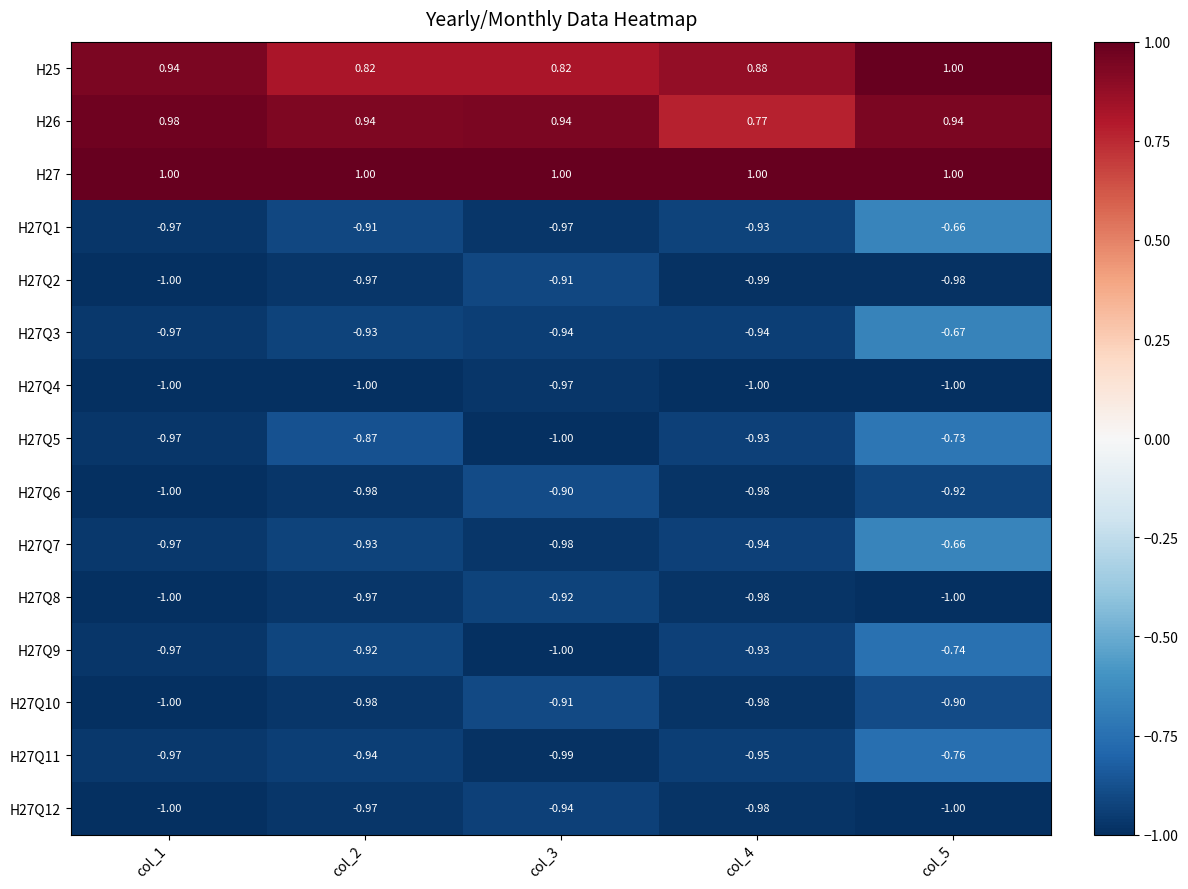

Is the value of H27 at col_1 greater than the value of H27Q7 at col_2?

Yes